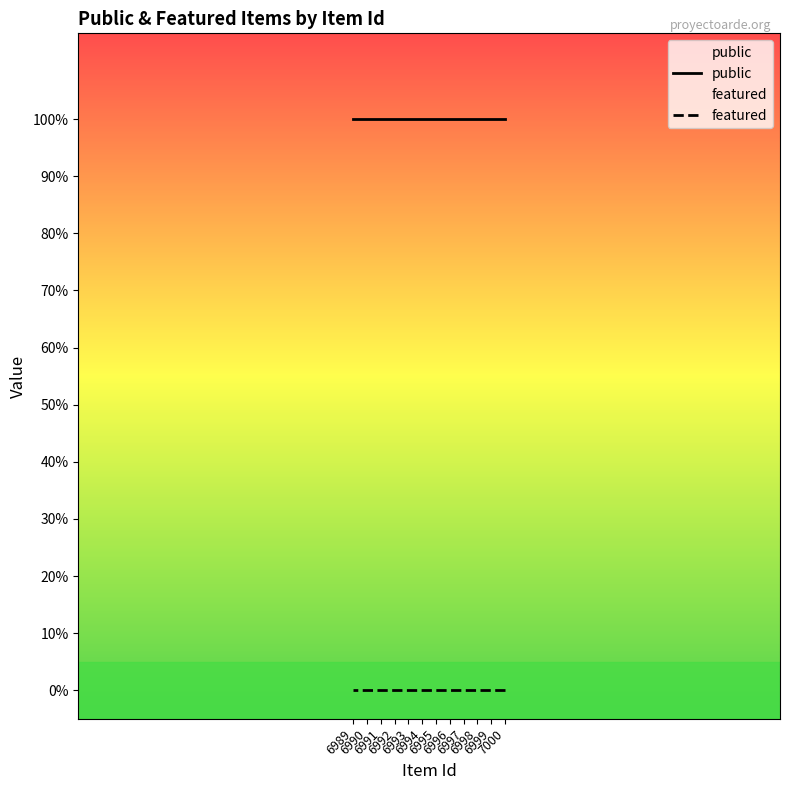

True or false: featured and public cross at least once.

False